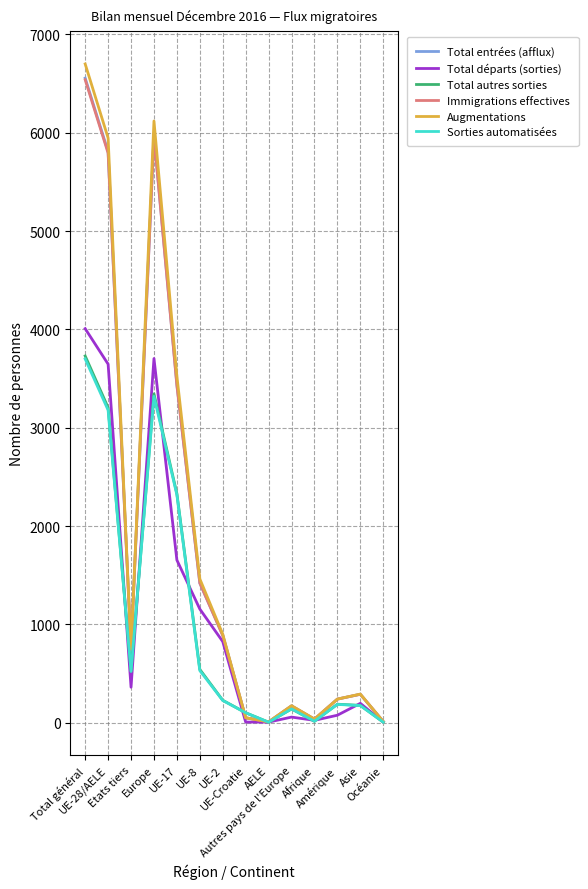

Is this an area chart (filled region under the line)?

No